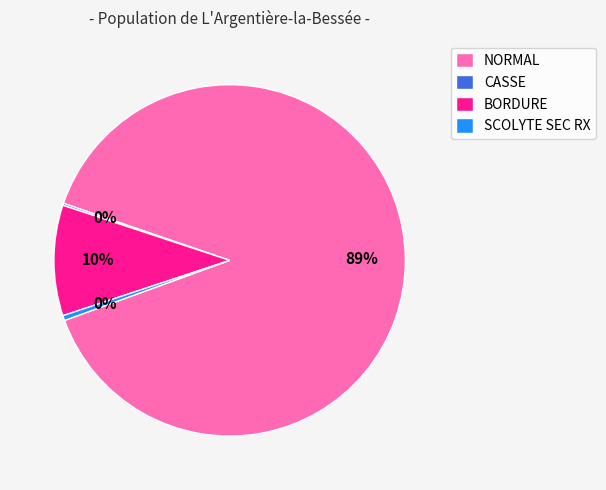

Which slice is the largest?

NORMAL